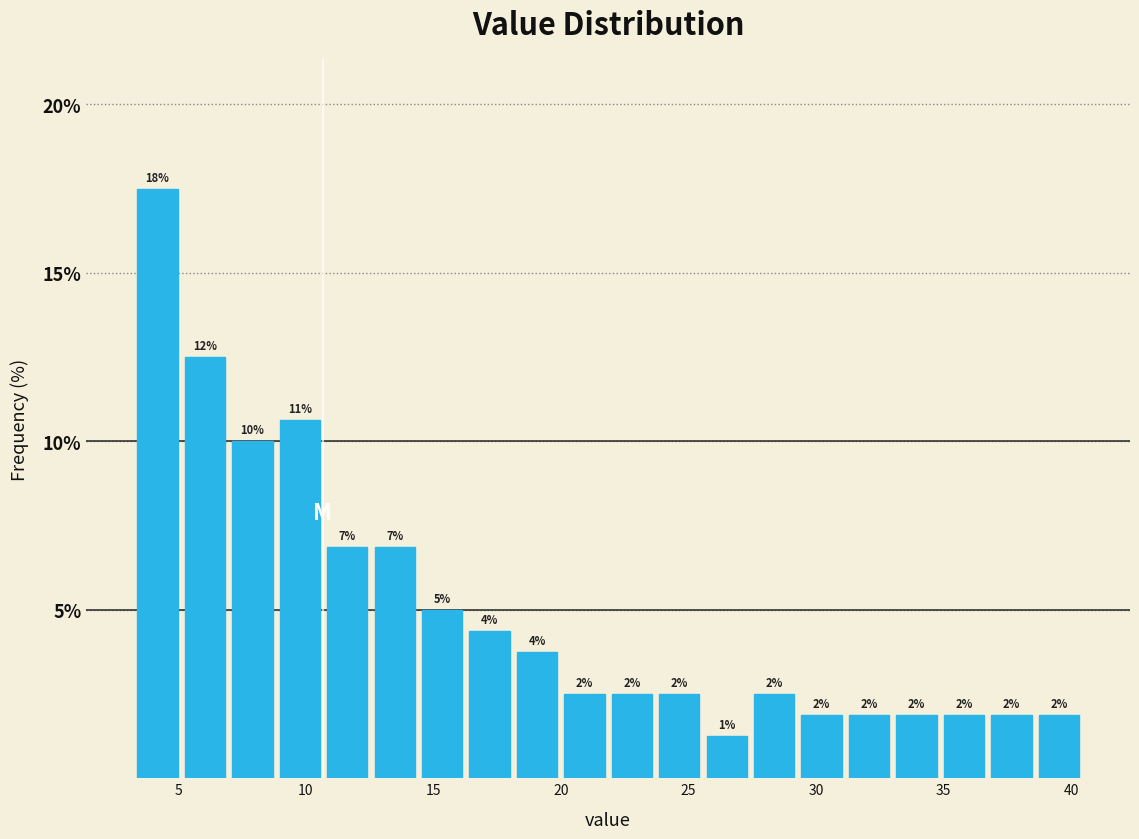

Read against the x-axis, roughly where is the centre of the tallest bar?

4.0